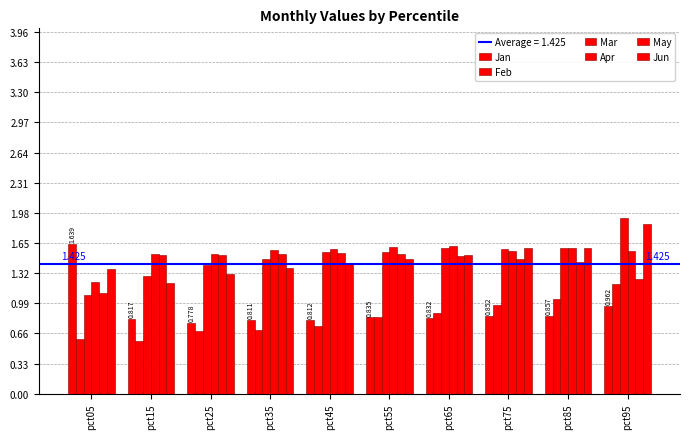

Rank the series by their maximum value, from lowest to highest.

Feb, May, Apr, Jan, Jun, Mar